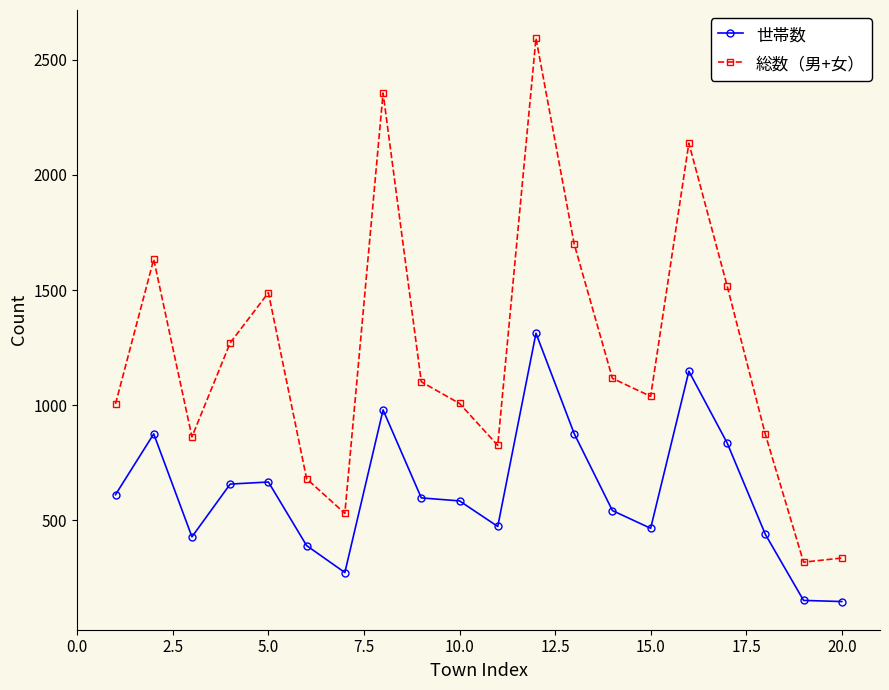

Which series has the widest spread of values?

総数（男+女）